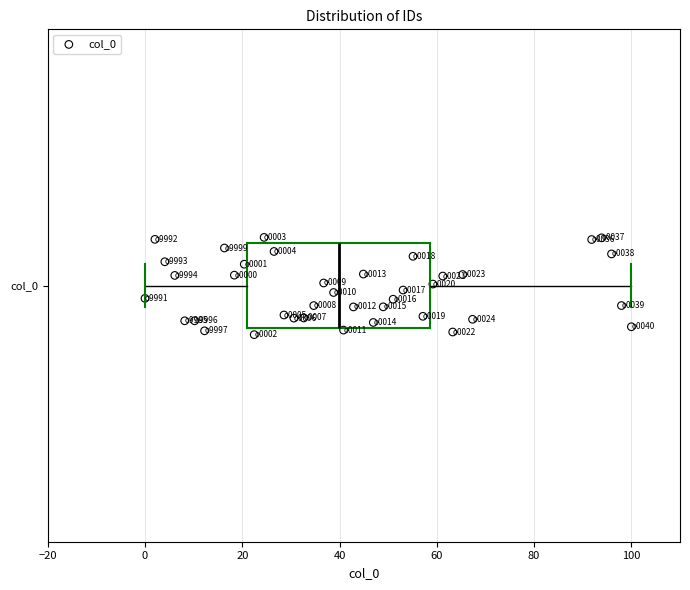

Where is the right edge of the box for col_0 on the x-axis? The values are not printed on the chart, so give them approximately, as read against the axis.

58